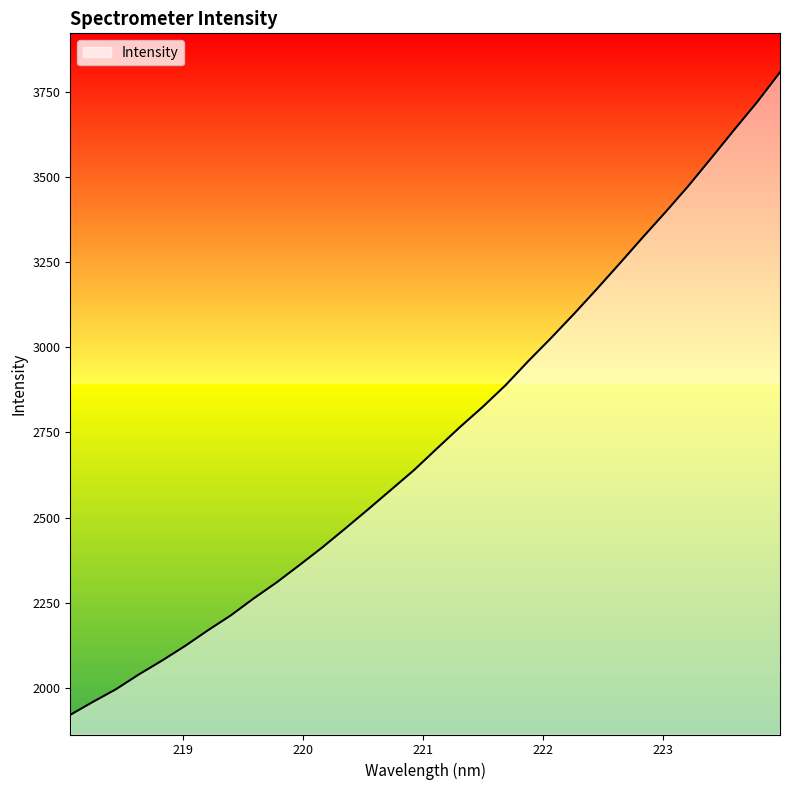

What is the smallest value displayed?

1921.8